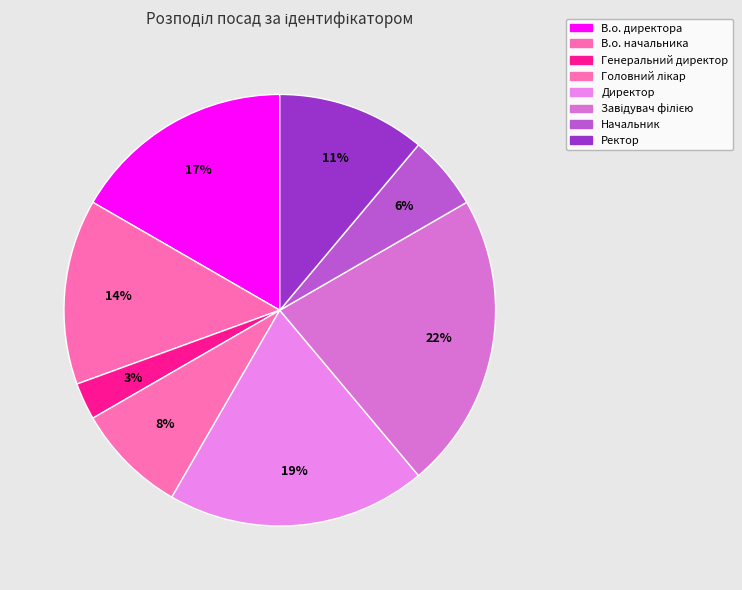

How many segments does this pie chart have?

8